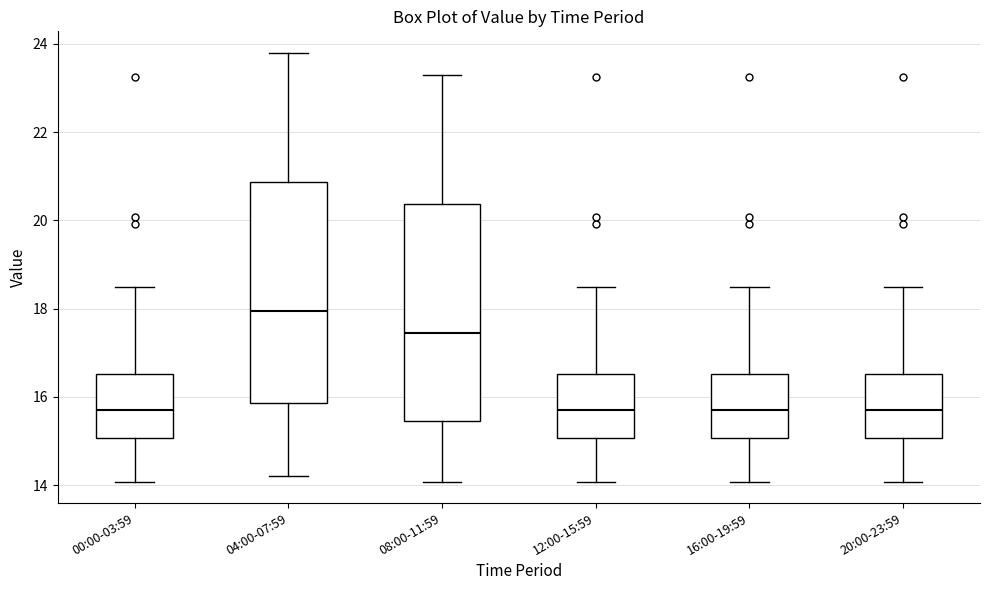

Which box's median line is the highest?

04:00-07:59